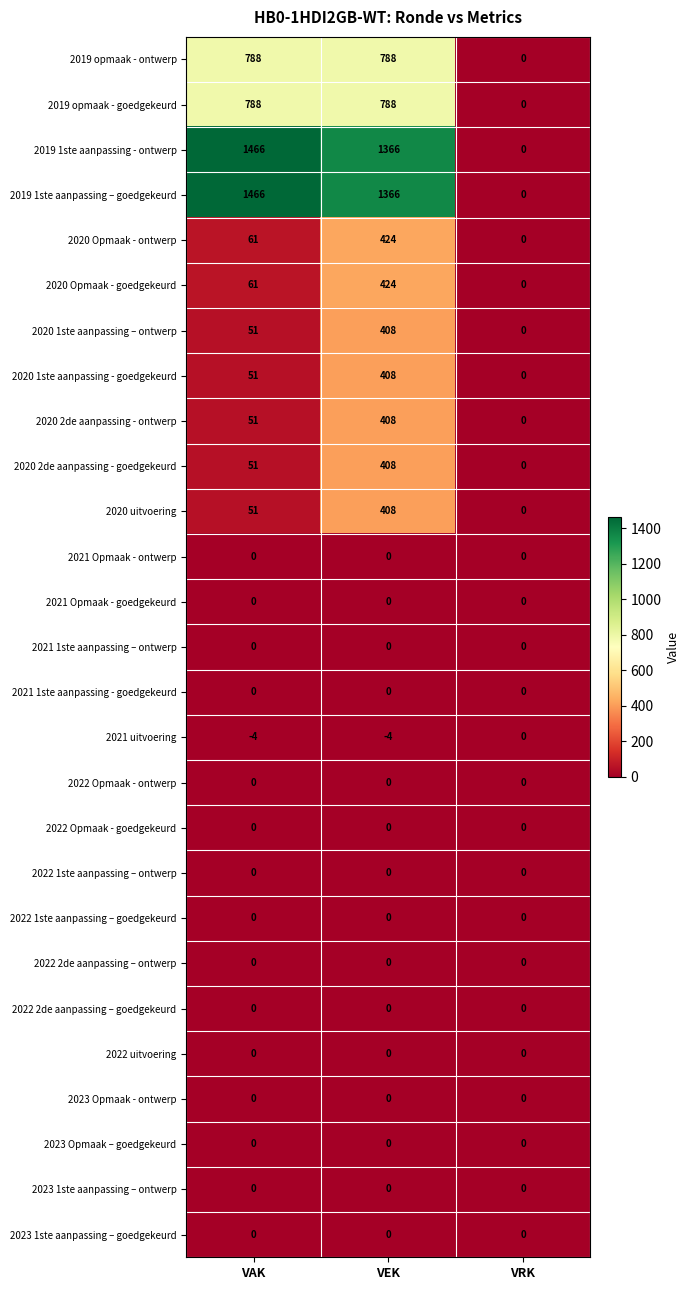

Count the number of data series in this chart.

27